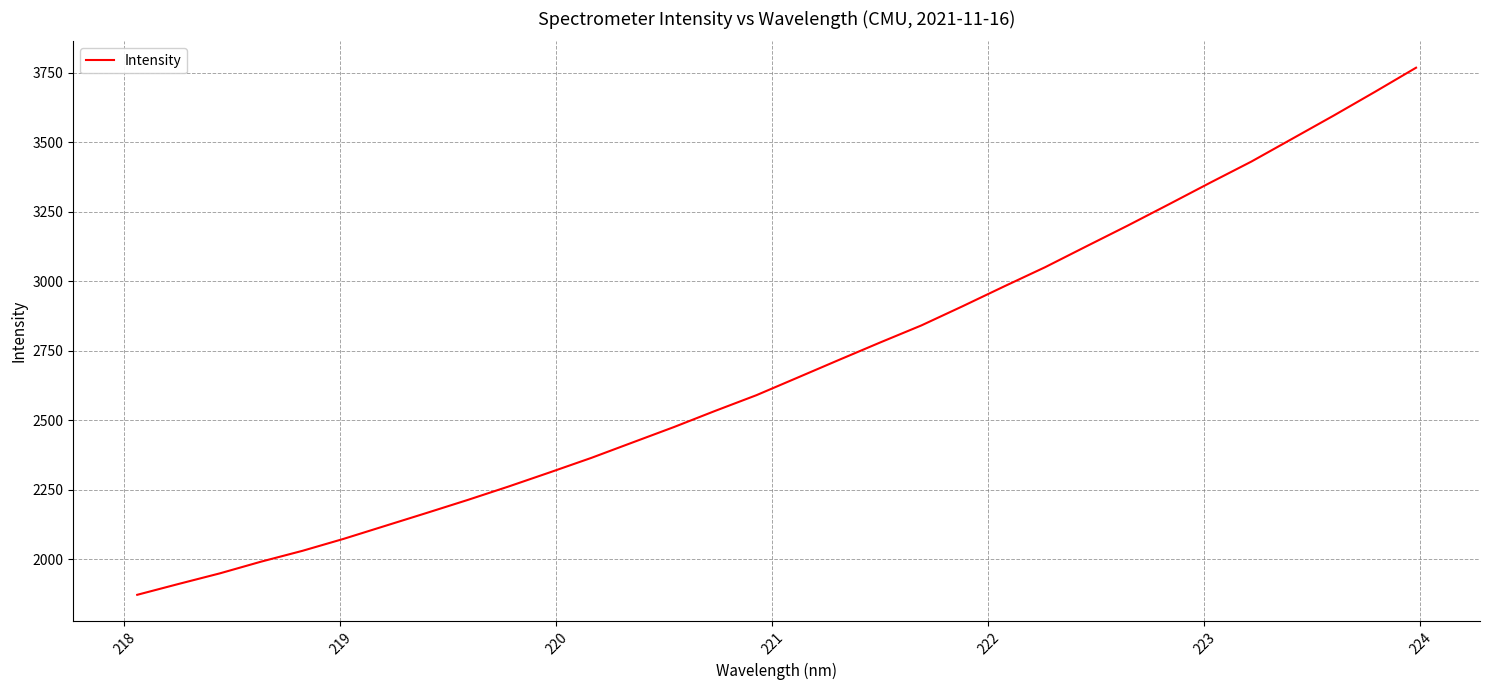

True or false: there are more than 0 points higher than both neighbors.

False